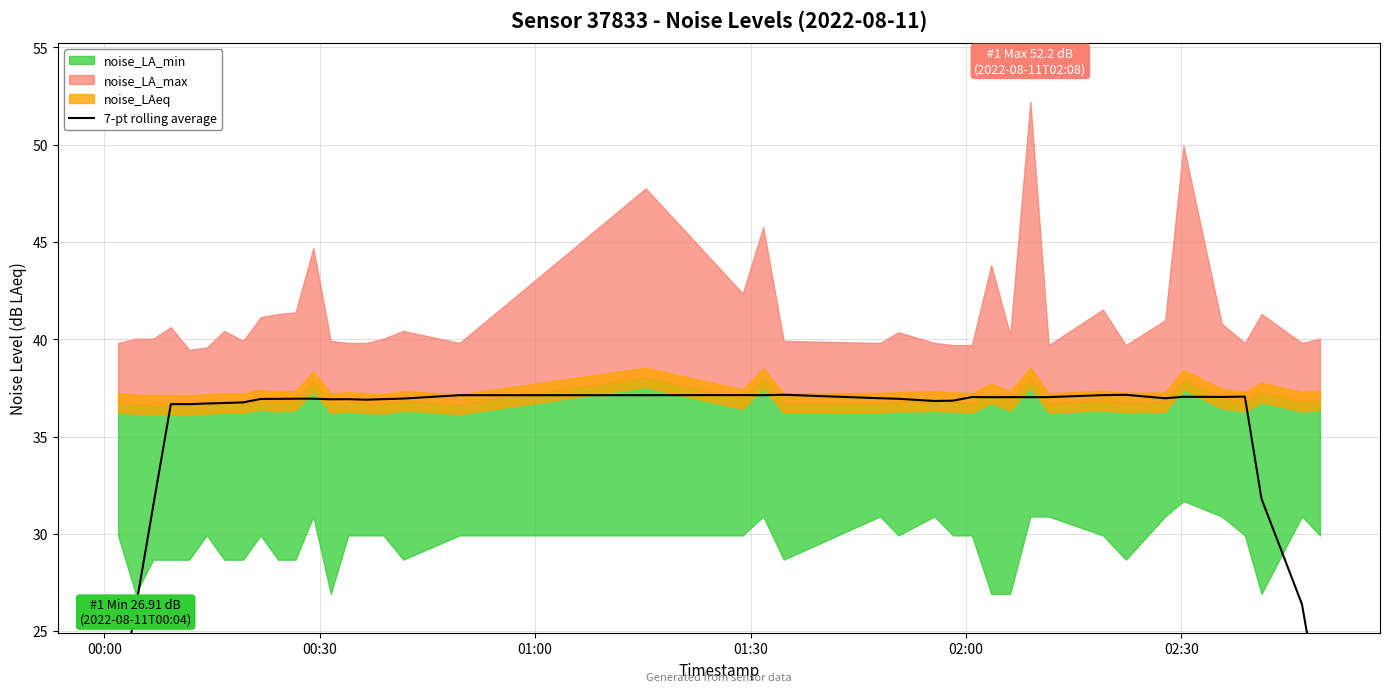

What is the average value?

35.4